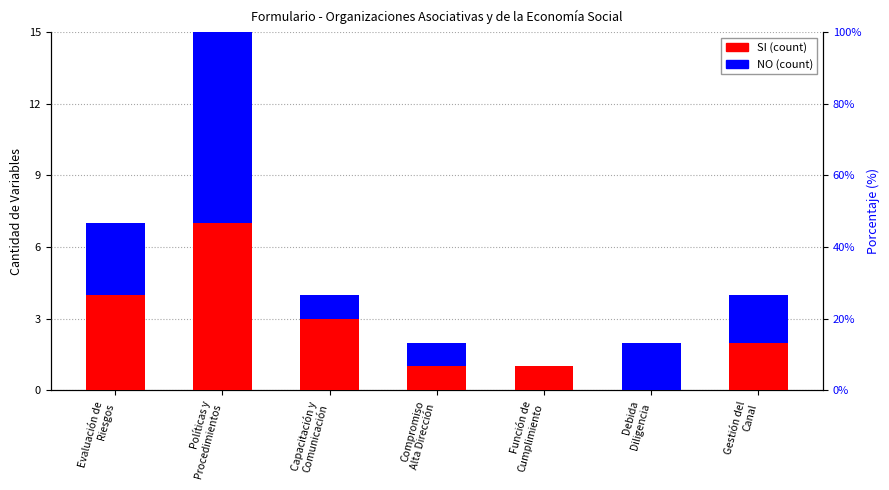

At which category is the sum across all series the highest?

Políticas y
Procedimientos